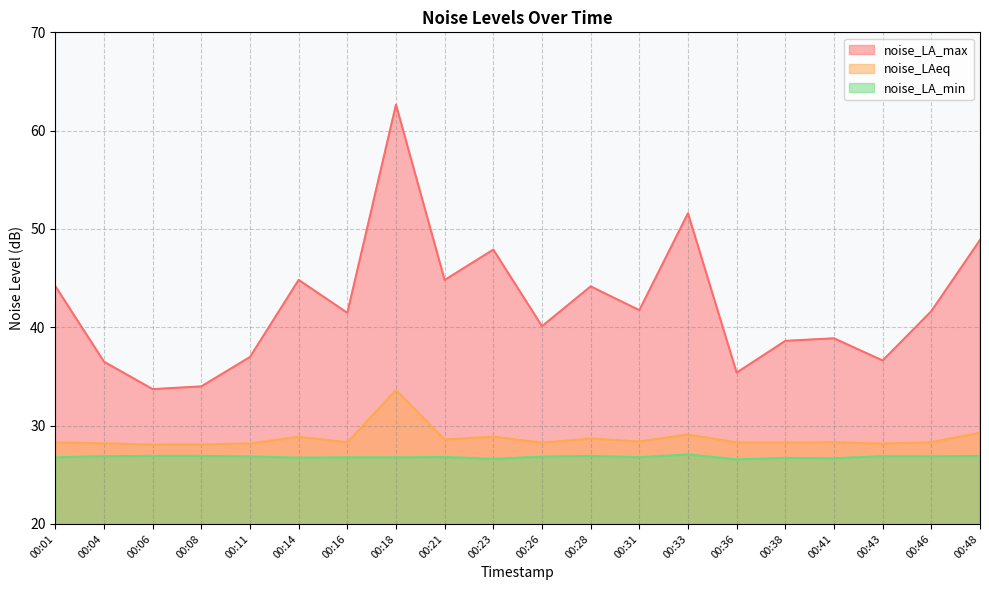

What is the average value of the noise_LAeq series?

28.7